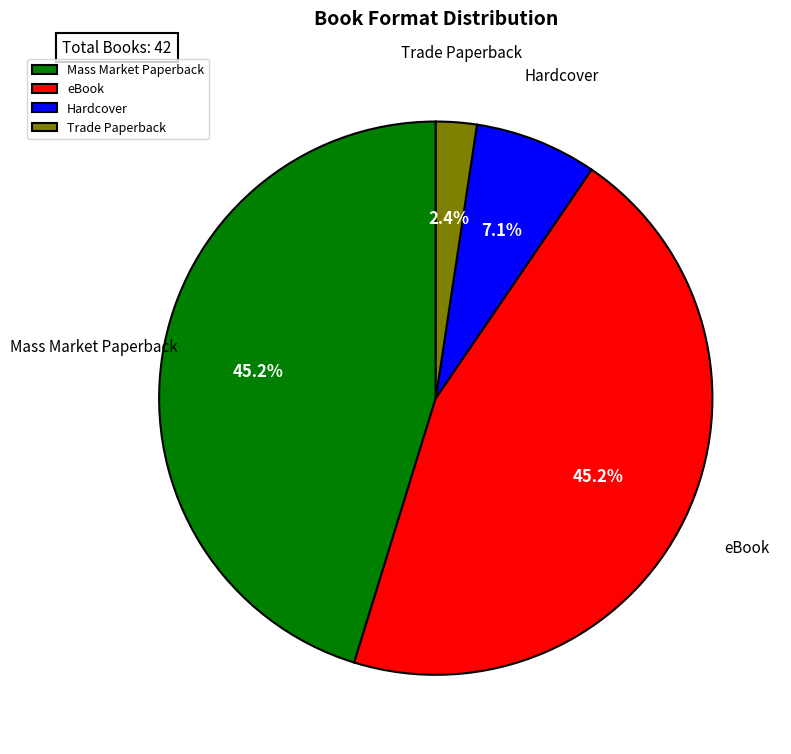

Is Mass Market Paperback the majority of the pie?

No